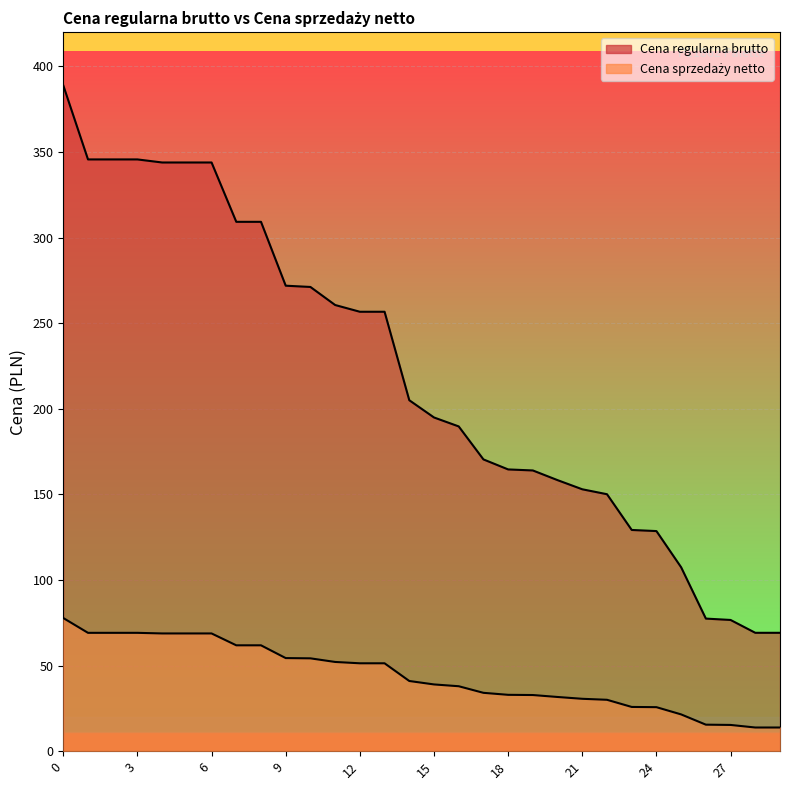

How many lines are shown in the chart?

2